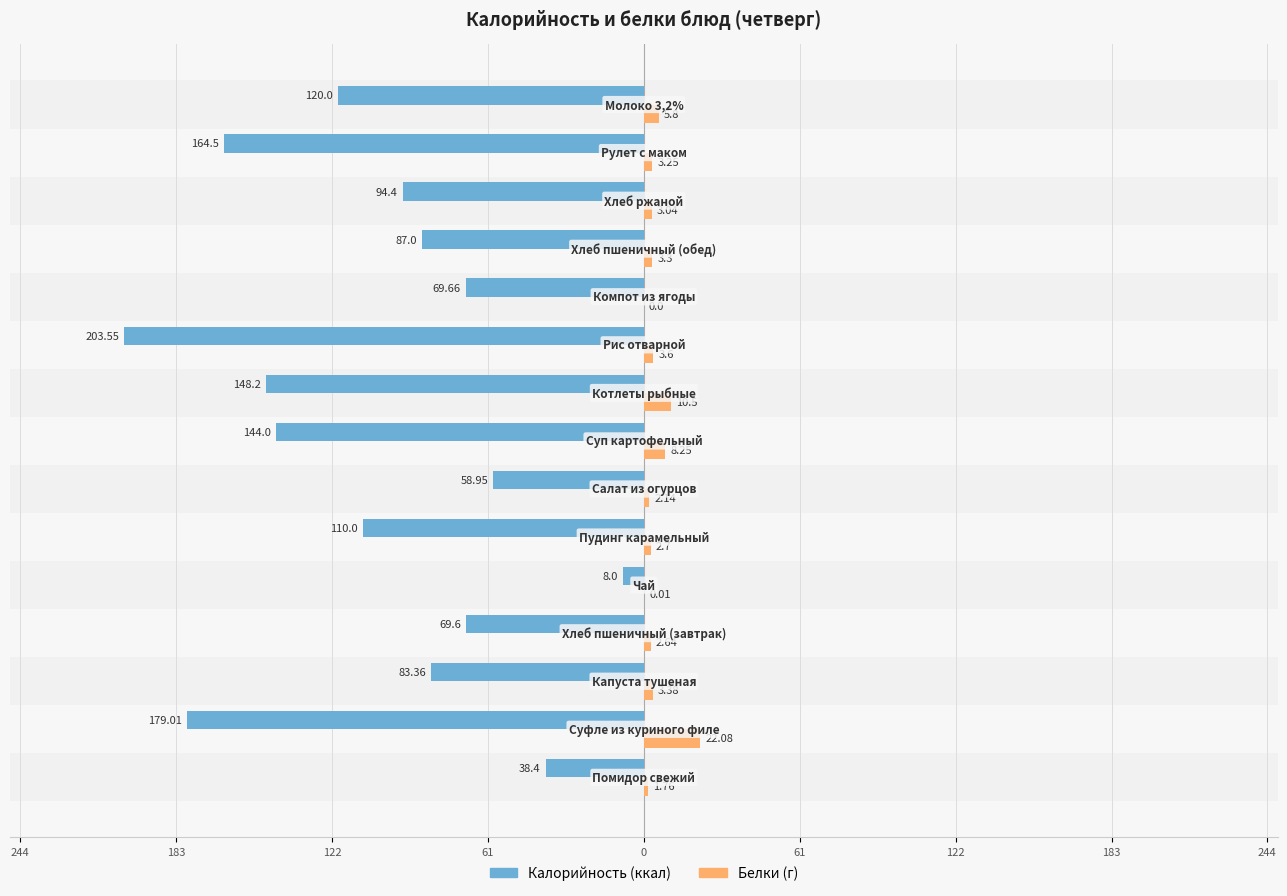

How many bars are there in each group?

2